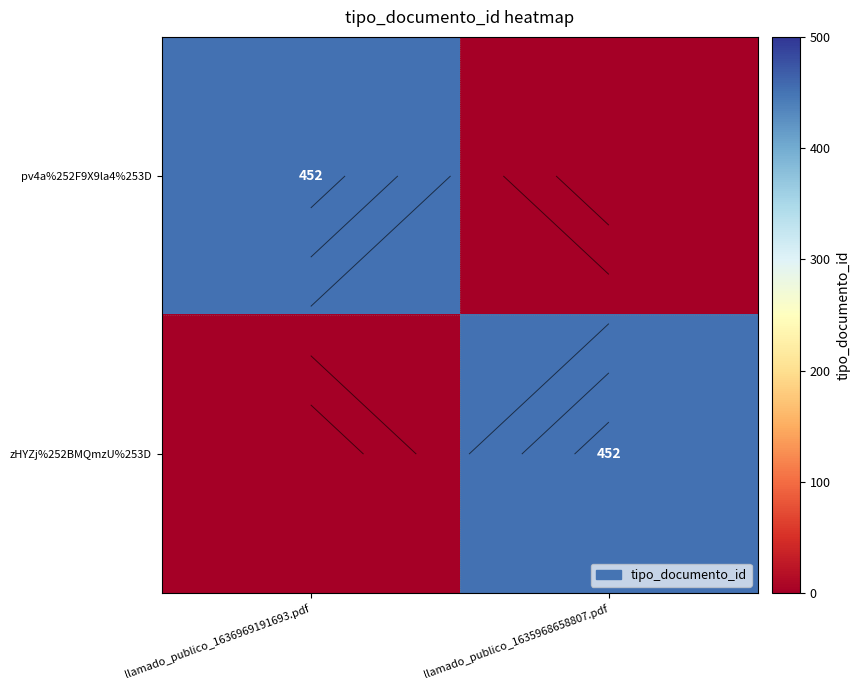

Between llamado_publico_1636969191693.pdf and llamado_publico_1635968658807.pdf, which series saw the biggest shift?

pv4a%252F9X9la4%253D